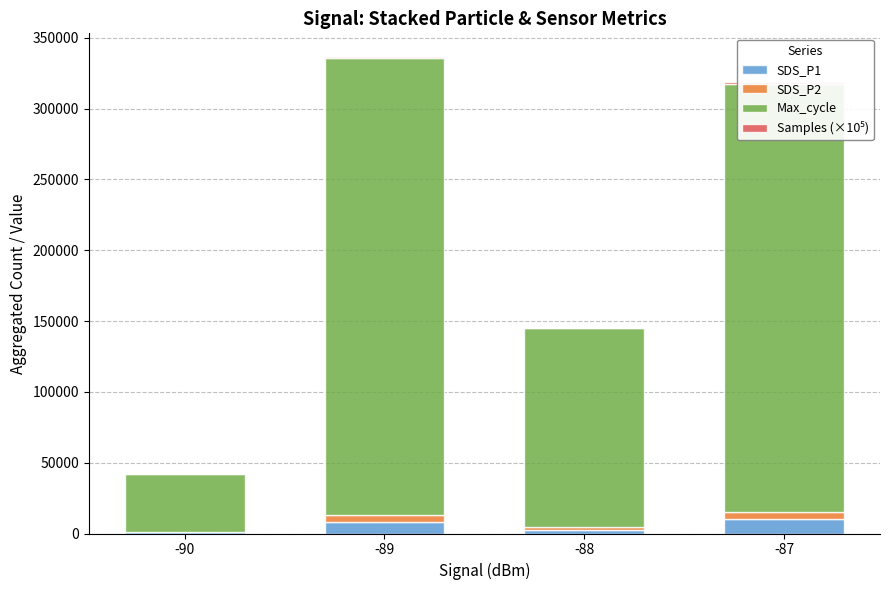

What is the highest value of the SDS_P1 series?

10243.3